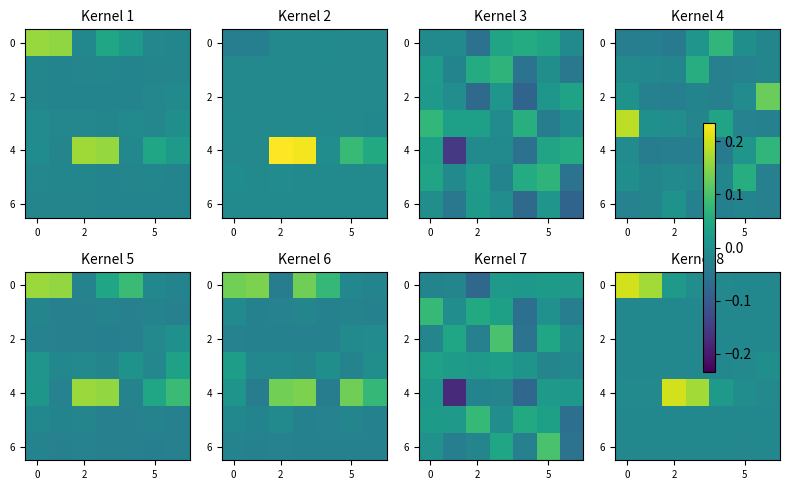

Which label corresponds to the smallest value in the chart?

3